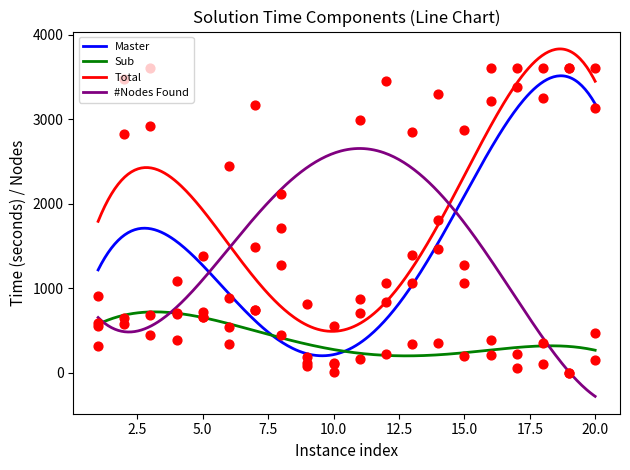

Which series contains the highest Y value?

Total